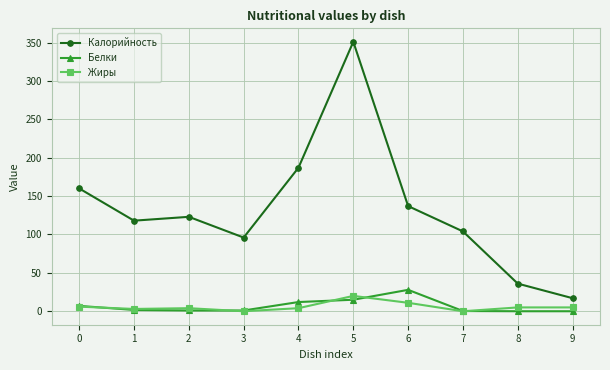

Is the value of Жиры at 8 greater than the value of Калорийность at 7?

No